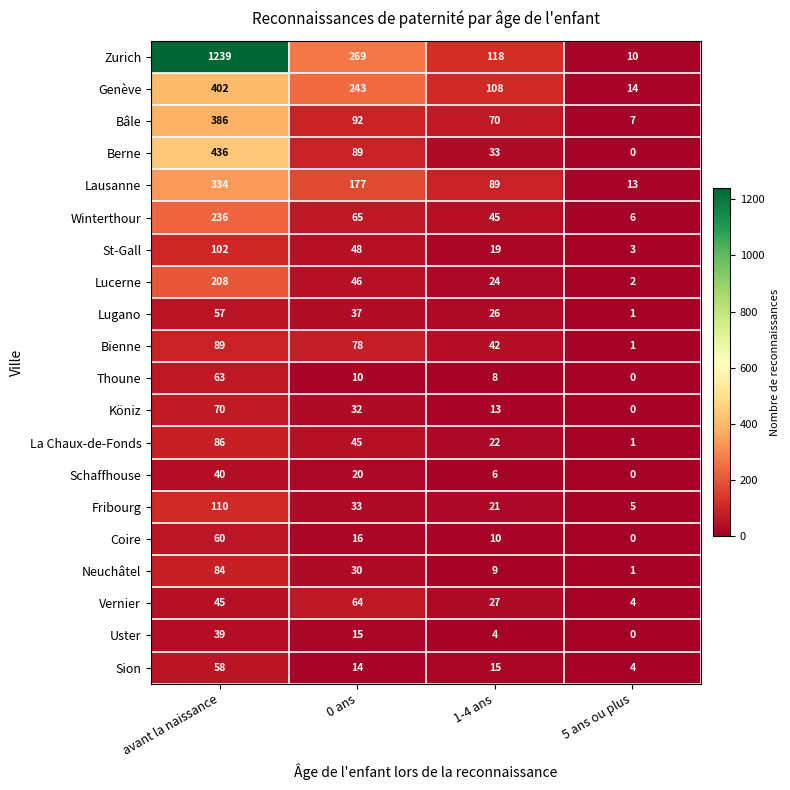

Where does the Winterthour series first go above 65?

avant la naissance